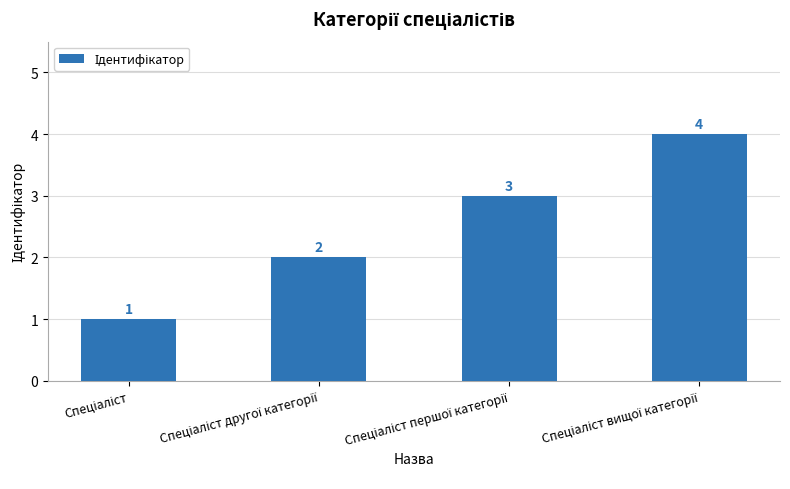

Count the number of data series in this chart.

1